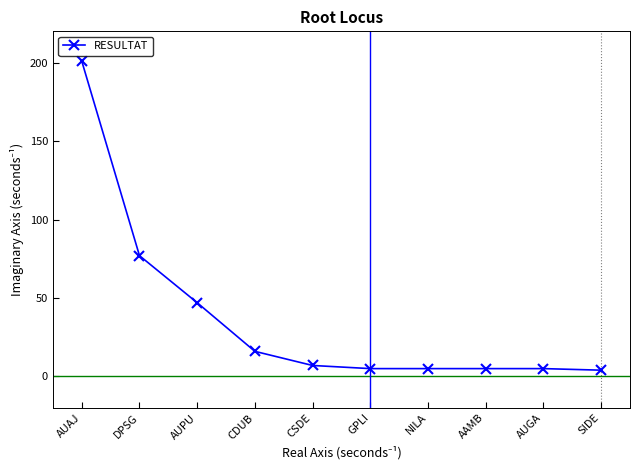

Which label corresponds to the largest value in the chart?

AUAJ